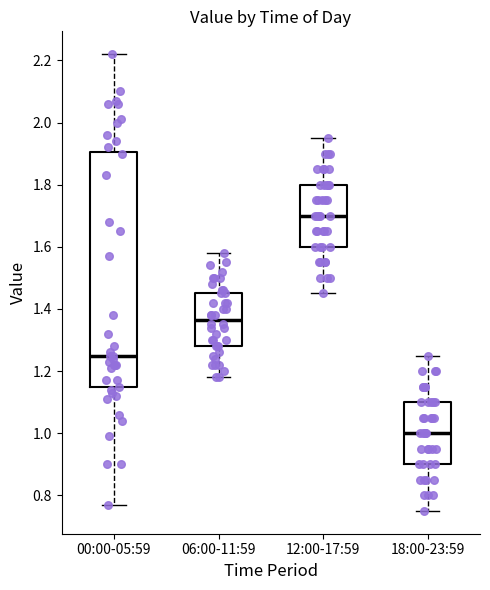

Which box is the tallest, from its lower edge to its upper edge?

00:00-05:59